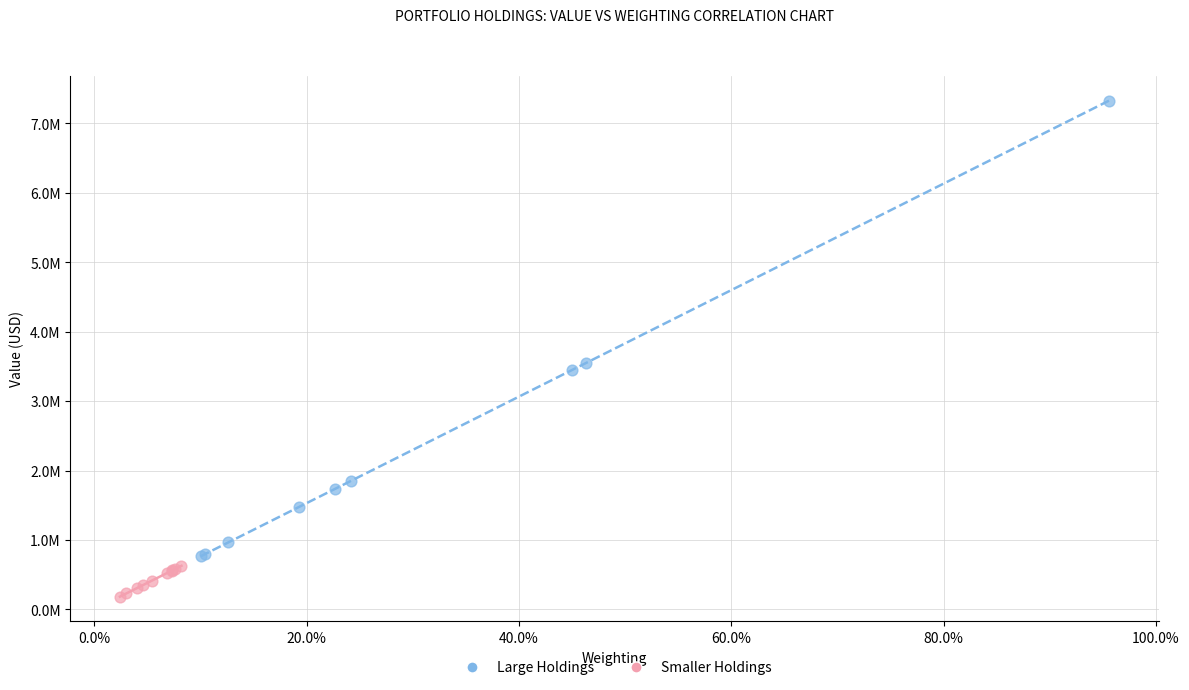

Which series reaches the maximum Y coordinate?

Large Holdings